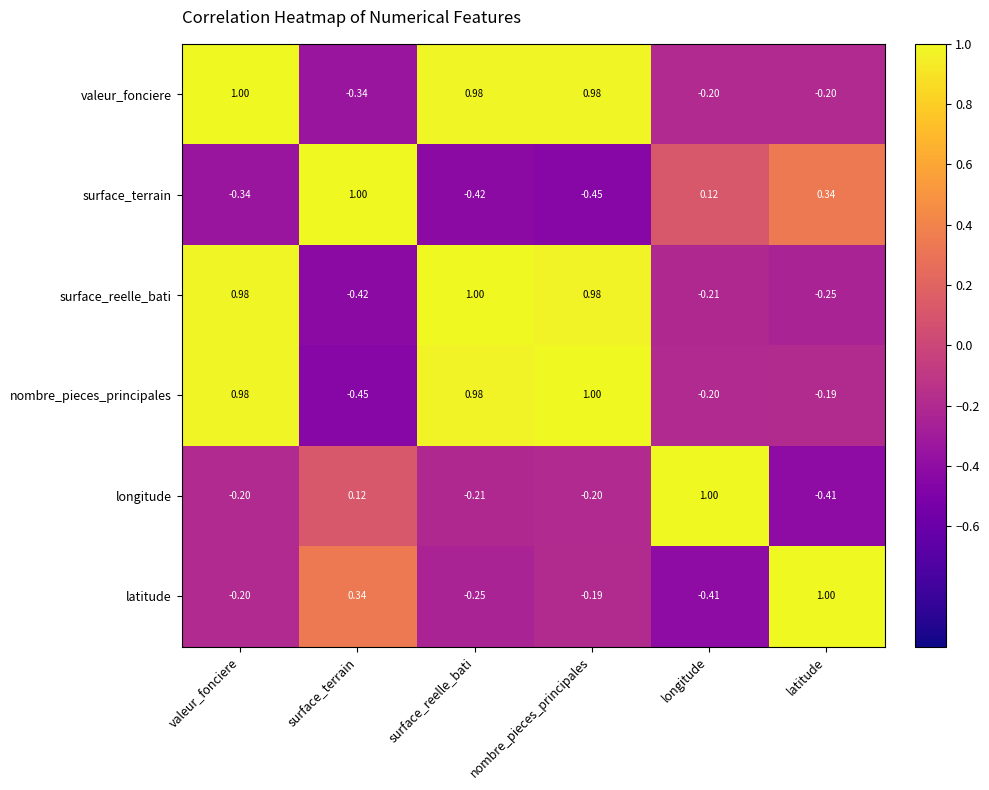

At which label does valeur_fonciere reach its minimum?

surface_terrain